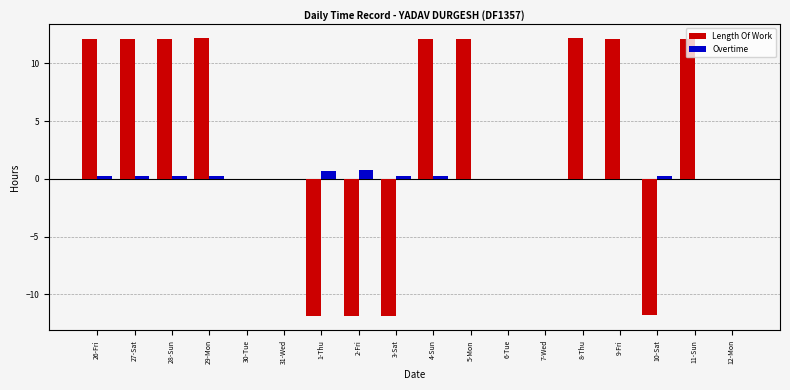

What is the sum of the Overtime values at 31-Wed and 2-Fri?

0.7